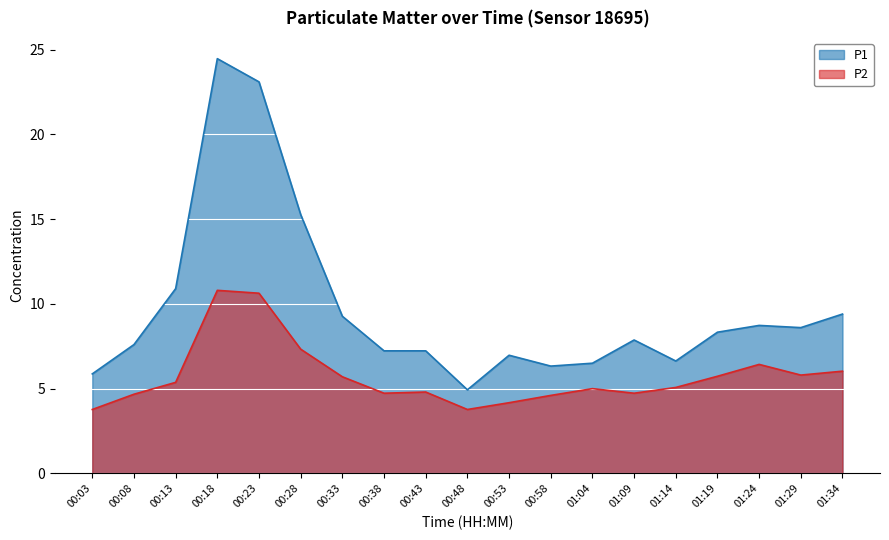

Rank the series by their maximum value, from highest to lowest.

P1, P2